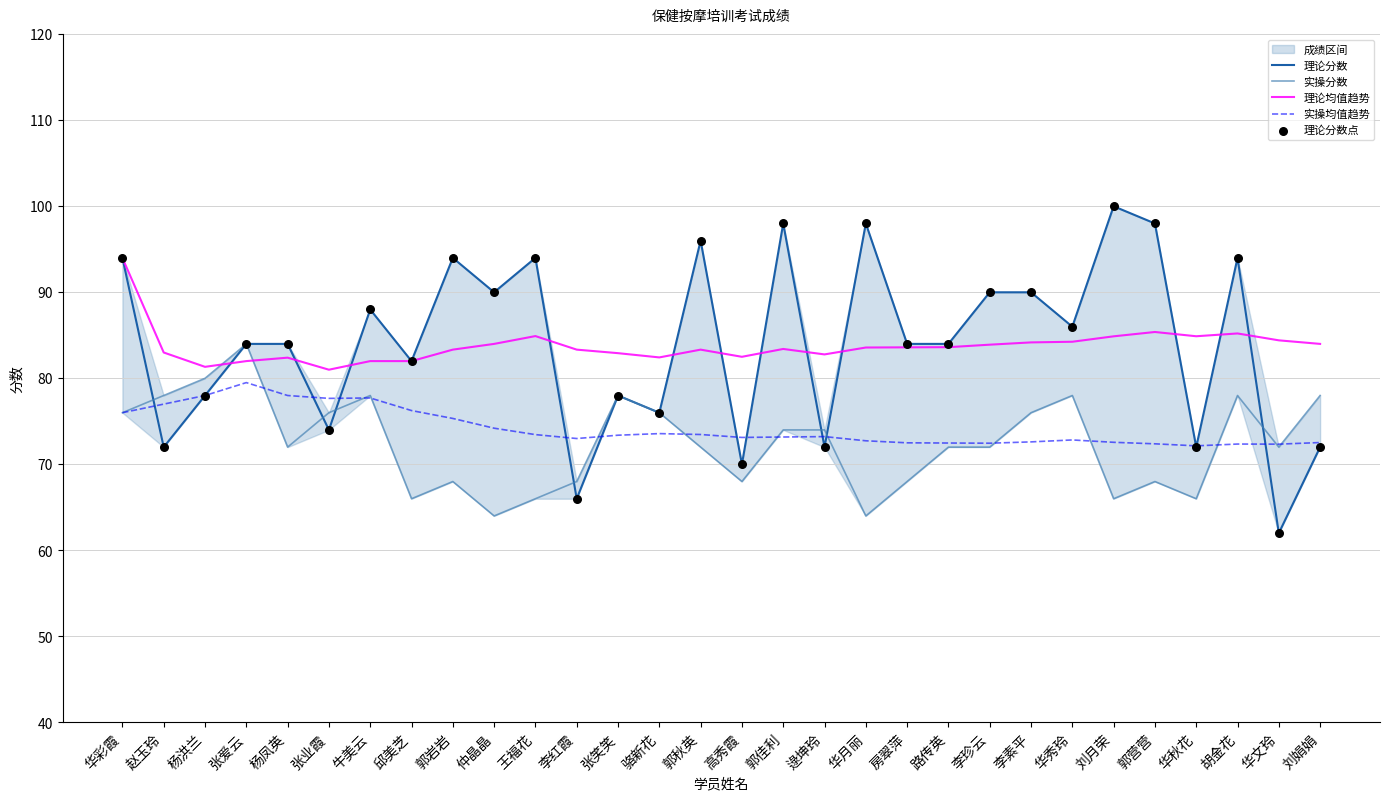

At how many categories does at least one series exceed 90?

9